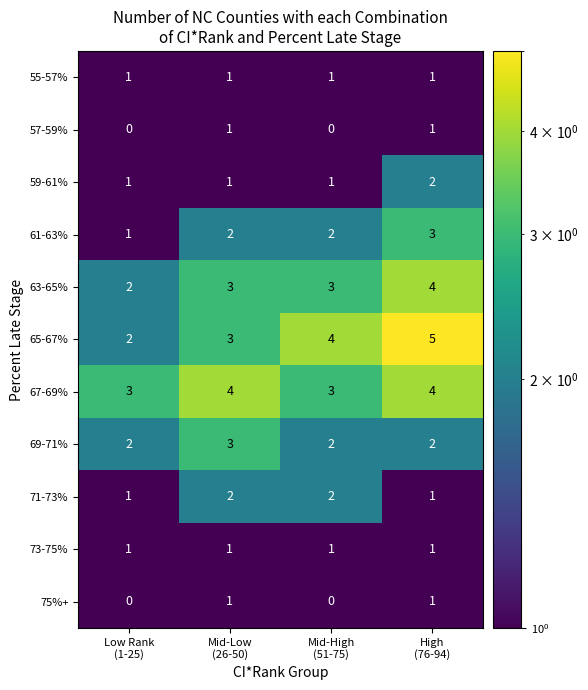

What is the spread (max minus min) of values at Low Rank
(1-25)?

3